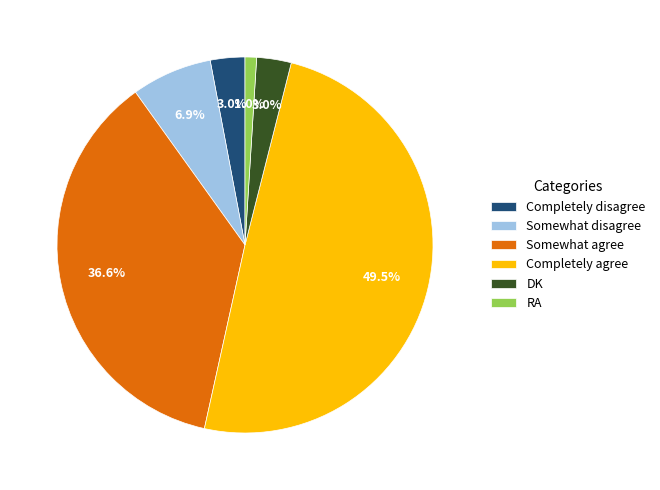

Is the sum of DK and RA greater than half?

No